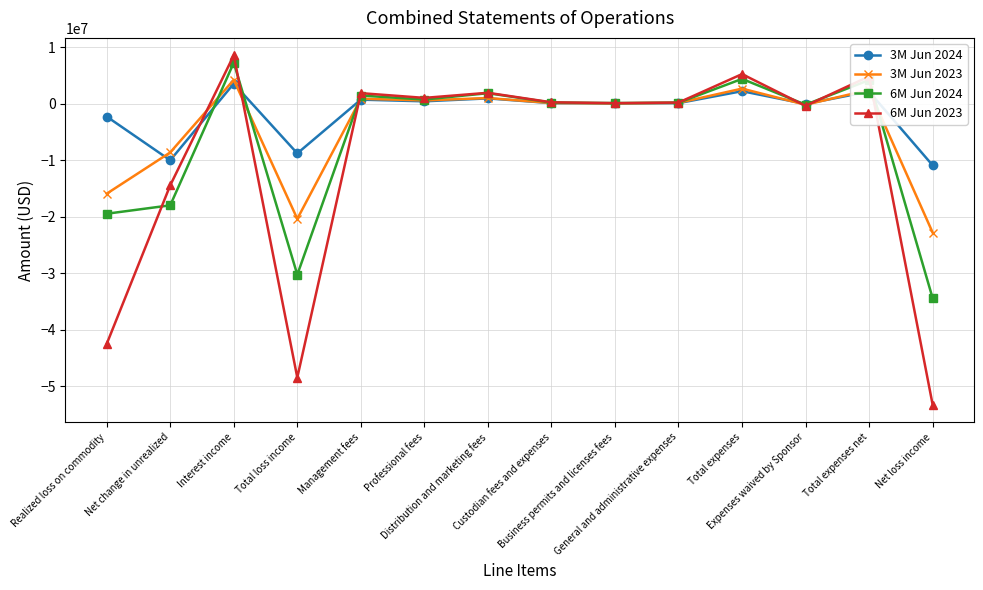

What is the greatest value displayed?

8527835